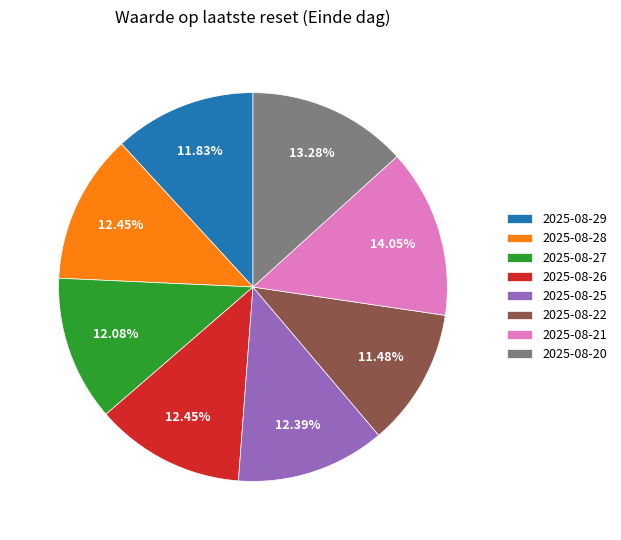

How many slices are in this pie chart?

8